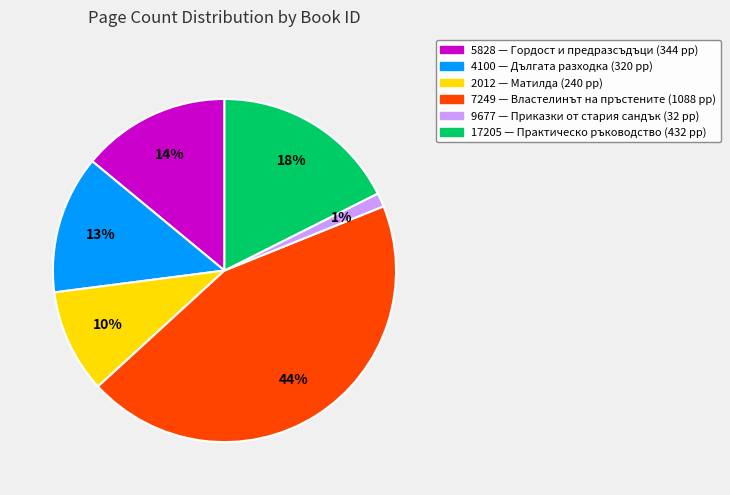

What percentage is the 2012 slice, to the nearest percent?

10%